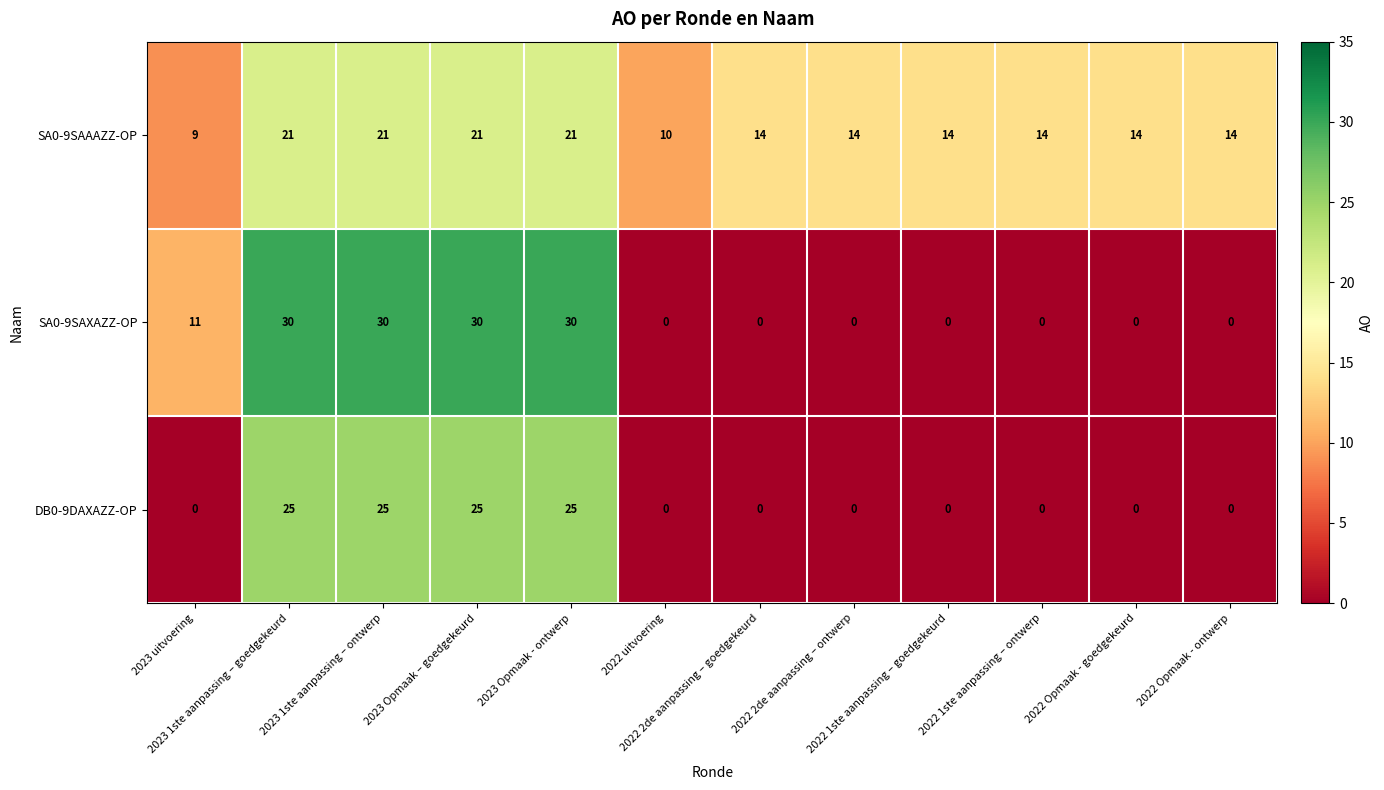

List the series in order of their peak value, highest first.

SA0-9SAXAZZ-OP, DB0-9DAXAZZ-OP, SA0-9SAAAZZ-OP